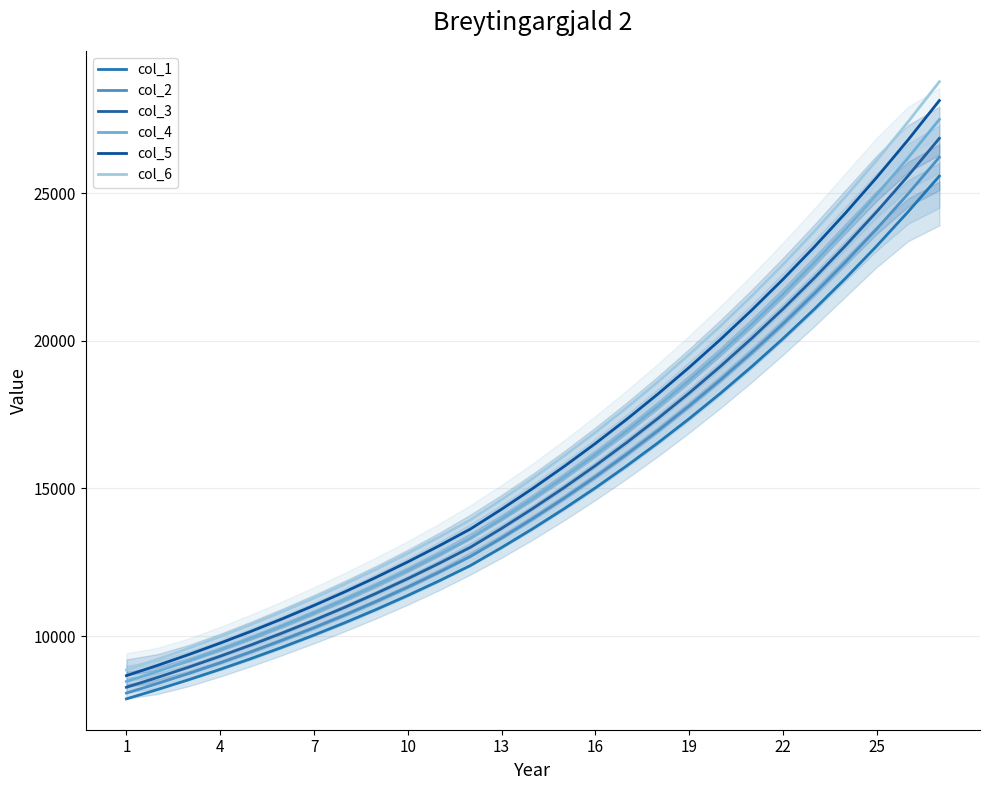

What is the sum of all col_4 values?

428668